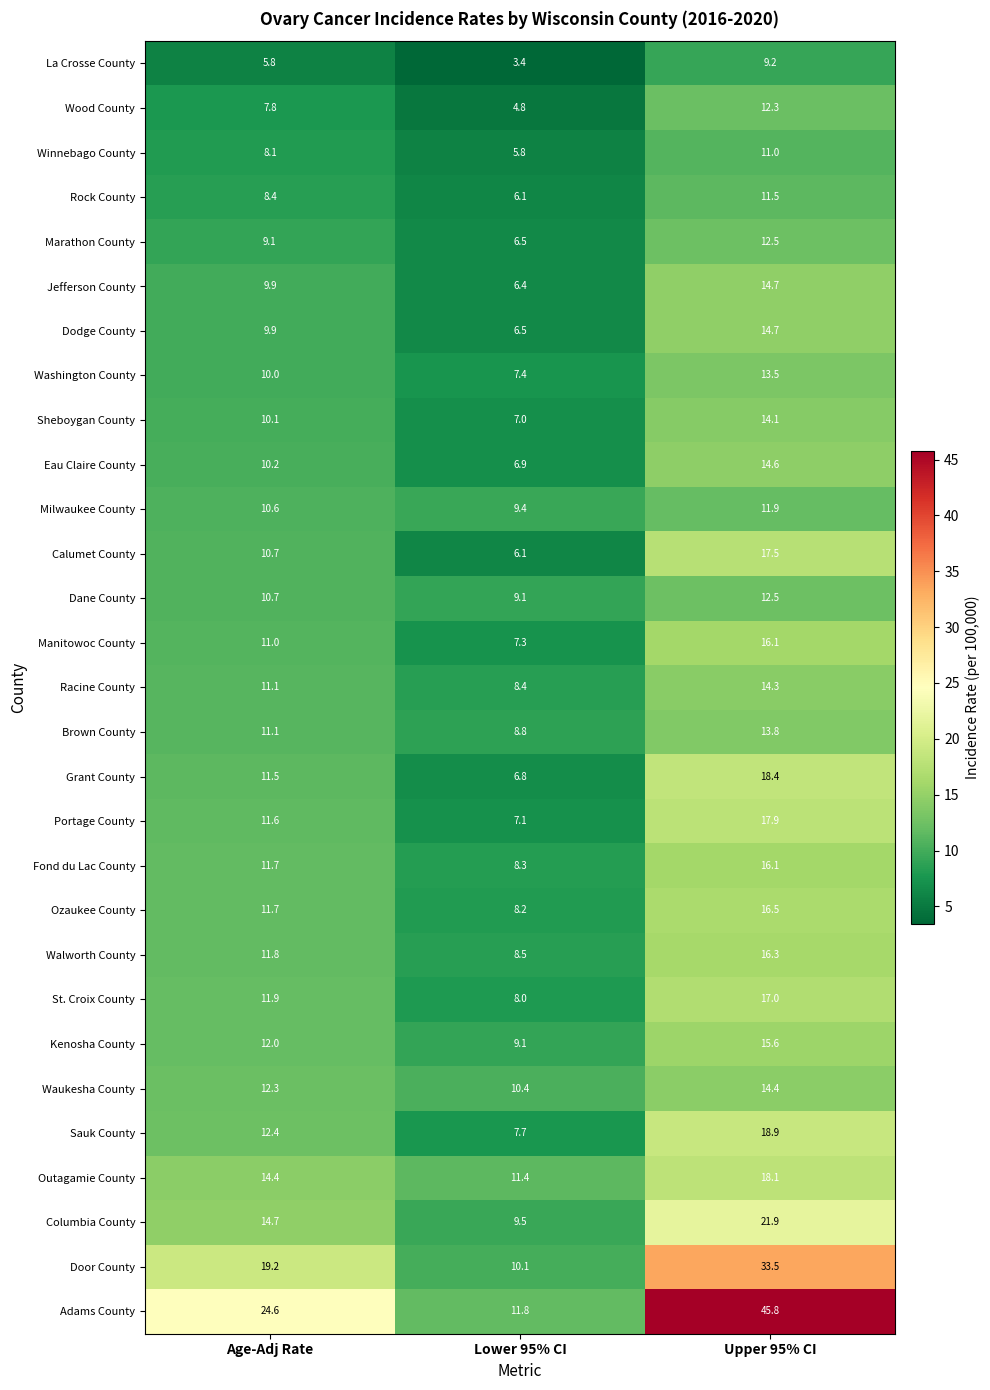

Which series has the largest total across all categories?

Adams County